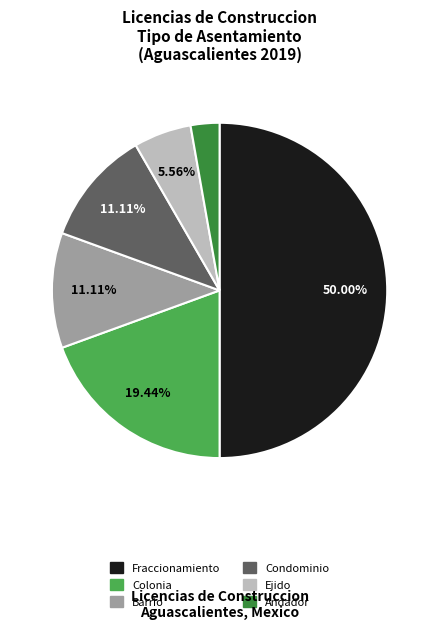

Does Barrio account for over 50% of the chart?

No